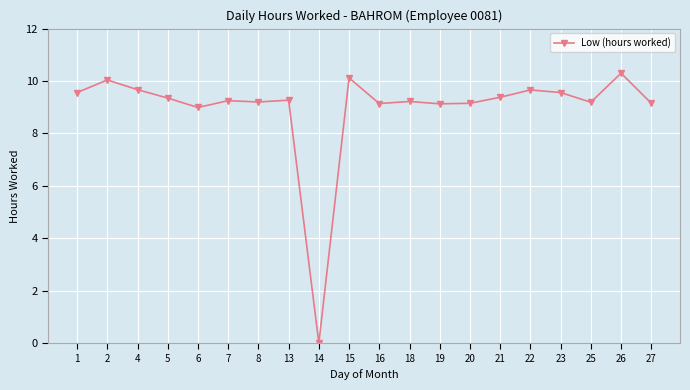

What is the value of the 11th point from the left?

9.1